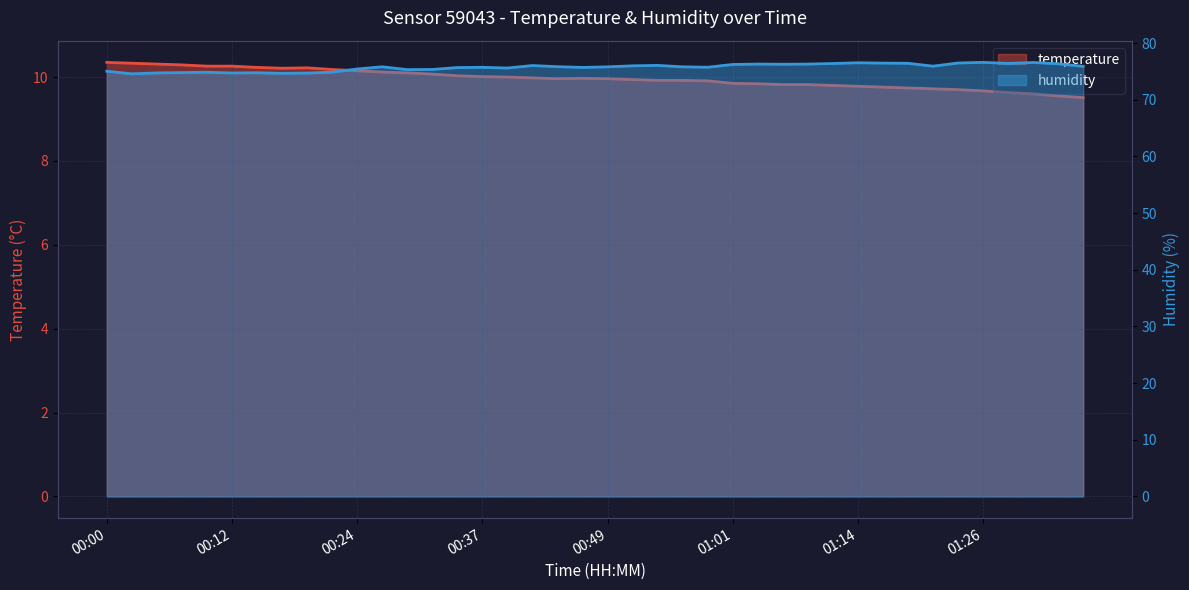

True or false: temperature has a value of 10.0 at 00:46.

True